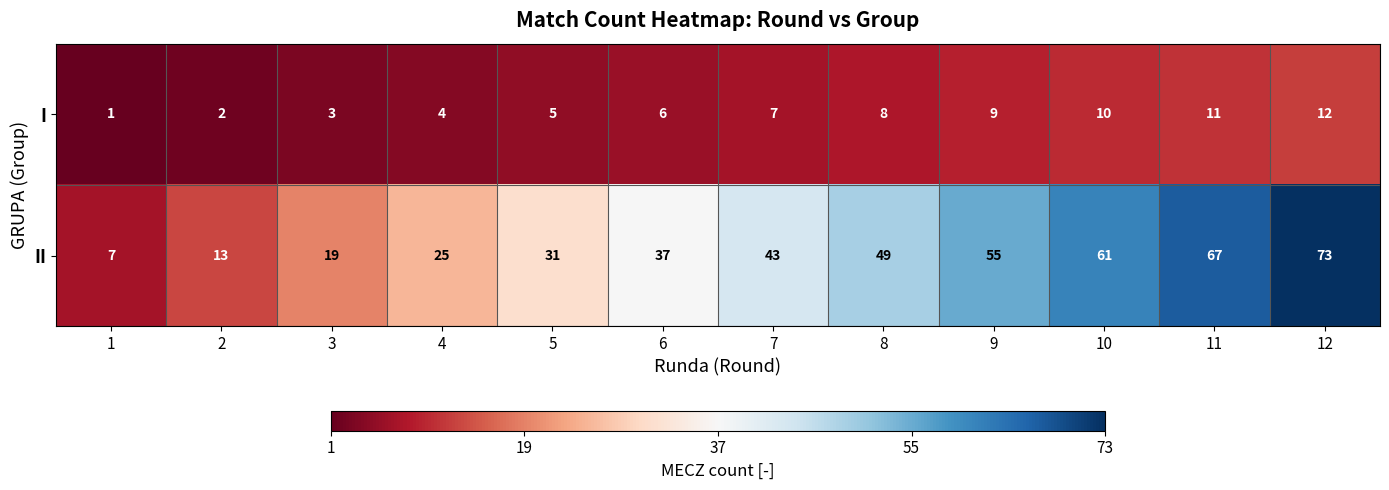

Read the II value at 11, to the nearest 10.

70